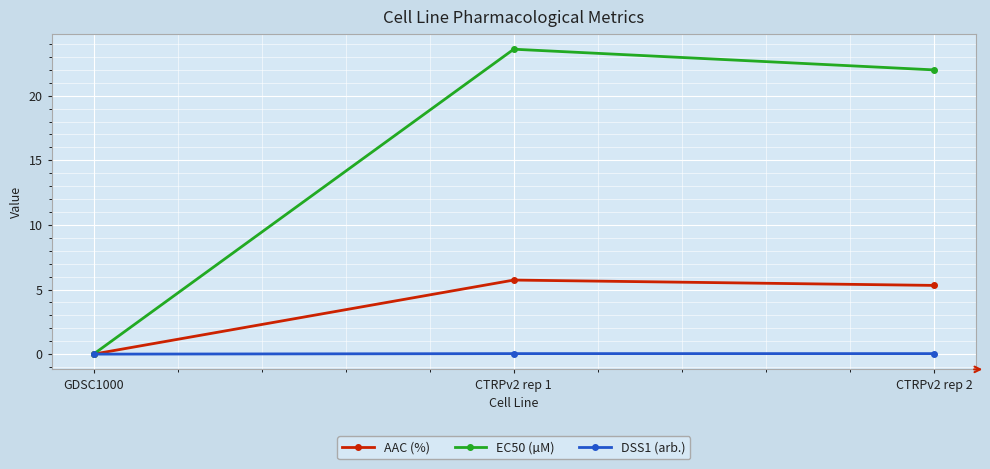

True or false: EC50 (µM) has a value of 22.0 at CTRPv2 rep 2.

True